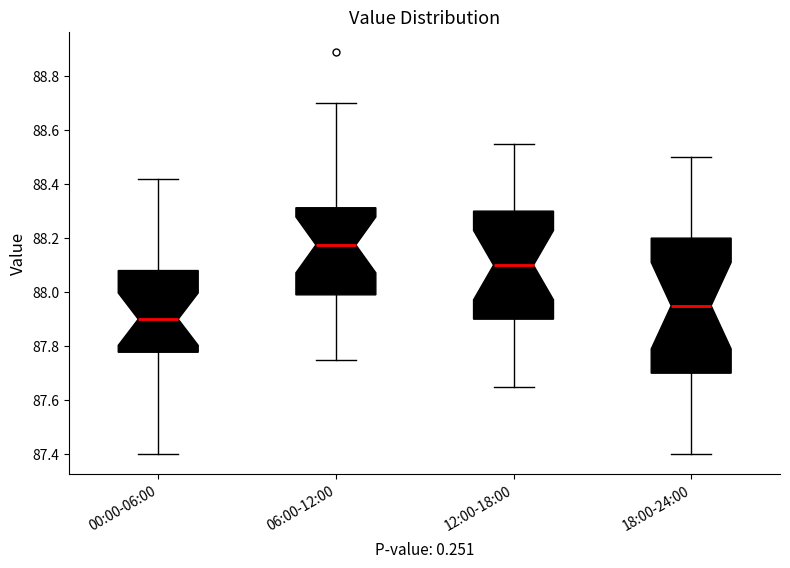

Reading left to right, transcribe this box plot: for each box, give where its median line is, the range the box spans, and where its two whiskers end, as read against the y-axis. The values are not printed on the chart, so give them approximately, as read against the axis.

00:00-06:00: median 87.90, box 87.78 to 88.08, whiskers 87.40 to 88.42
06:00-12:00: median 88.18, box 88.00 to 88.32, whiskers 87.76 to 88.70
12:00-18:00: median 88.10, box 87.90 to 88.30, whiskers 87.66 to 88.56
18:00-24:00: median 87.96, box 87.70 to 88.20, whiskers 87.40 to 88.50